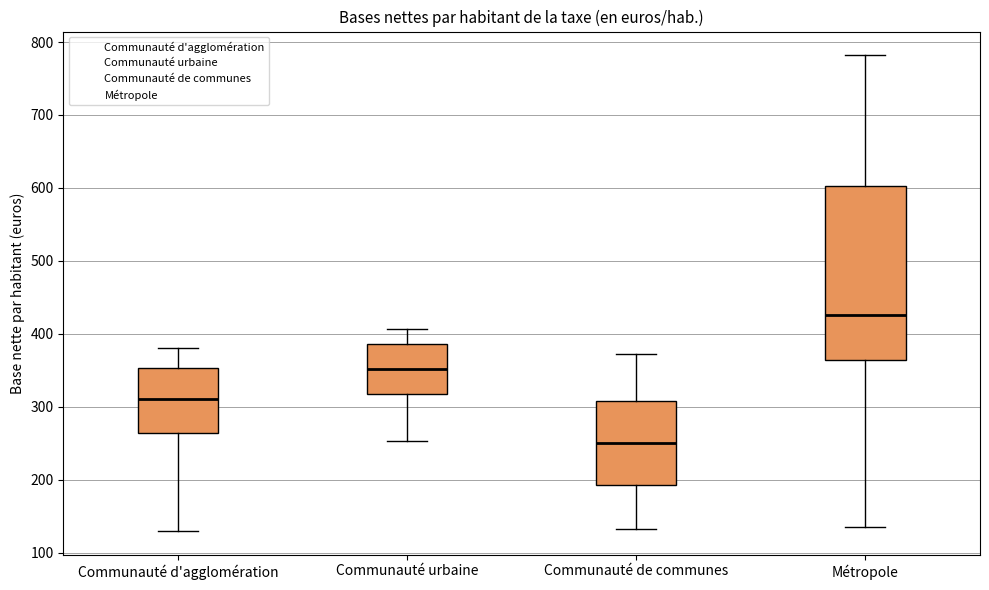

Reading left to right, transcribe this box plot: for each box, give where its median line is, the range the box spans, and where its two whiskers end, as read against the y-axis. The values are not printed on the chart, so give them approximately, as read against the axis.

Communauté d'agglomération: median 310, box 260 to 350, whiskers 130 to 380
Communauté urbaine: median 350, box 320 to 390, whiskers 250 to 410
Communauté de communes: median 250, box 190 to 310, whiskers 130 to 370
Métropole: median 430, box 360 to 600, whiskers 140 to 780